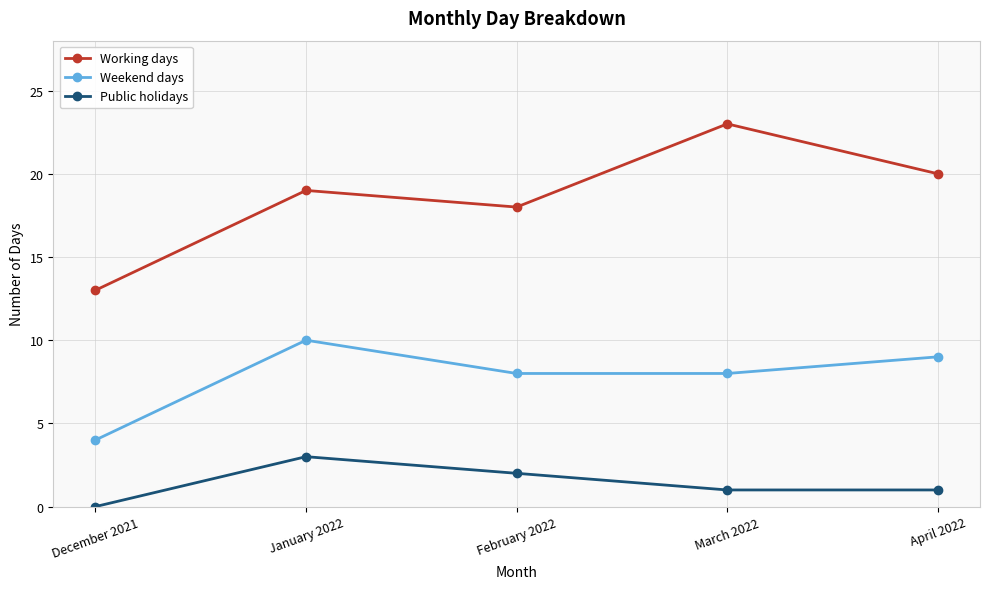

What is the value of the Weekend days point at the 2nd from the left?

10